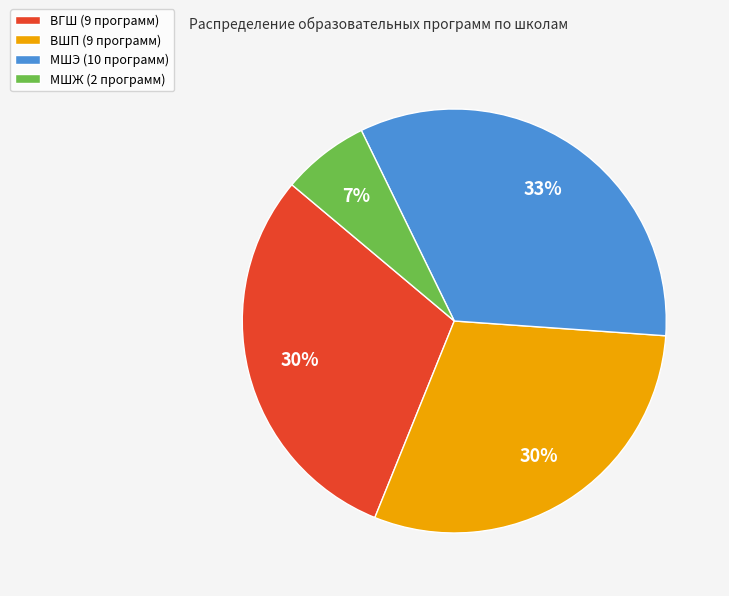

Does ВШП represent more than half of the total?

No